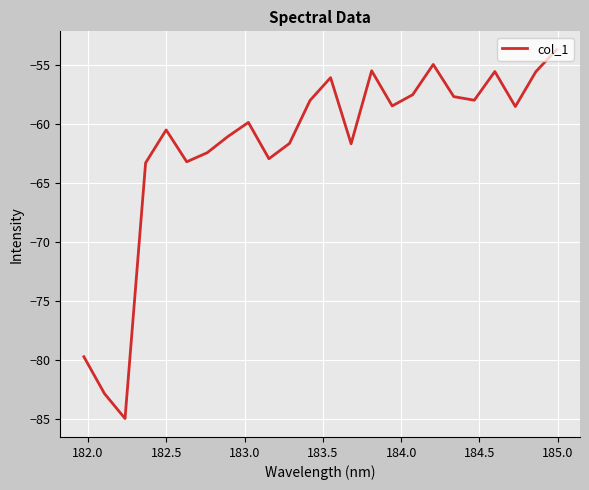

What is the minimum value shown in the chart?

-85.0